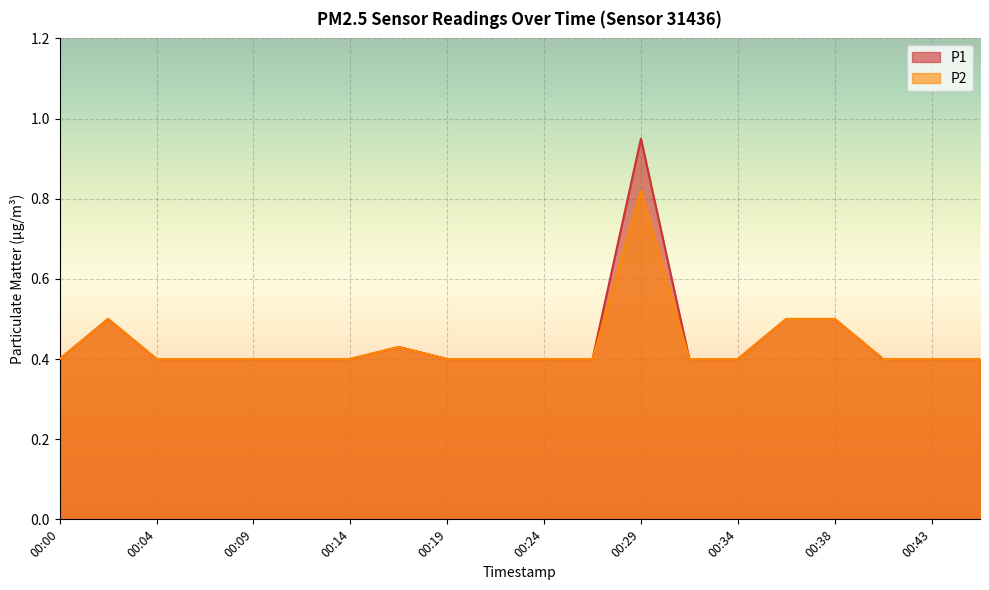

At which category does the chart reach its peak across all series?

00:29